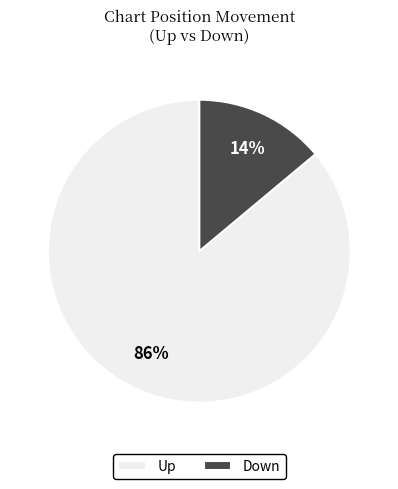

The Down slice represents 2% of the pie. True or false?

False